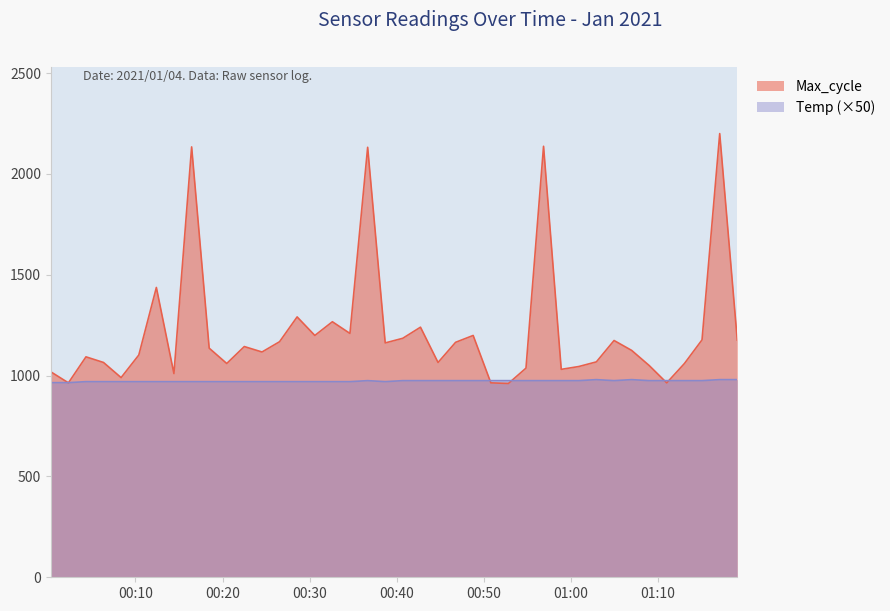

How many lines are shown in the chart?

2